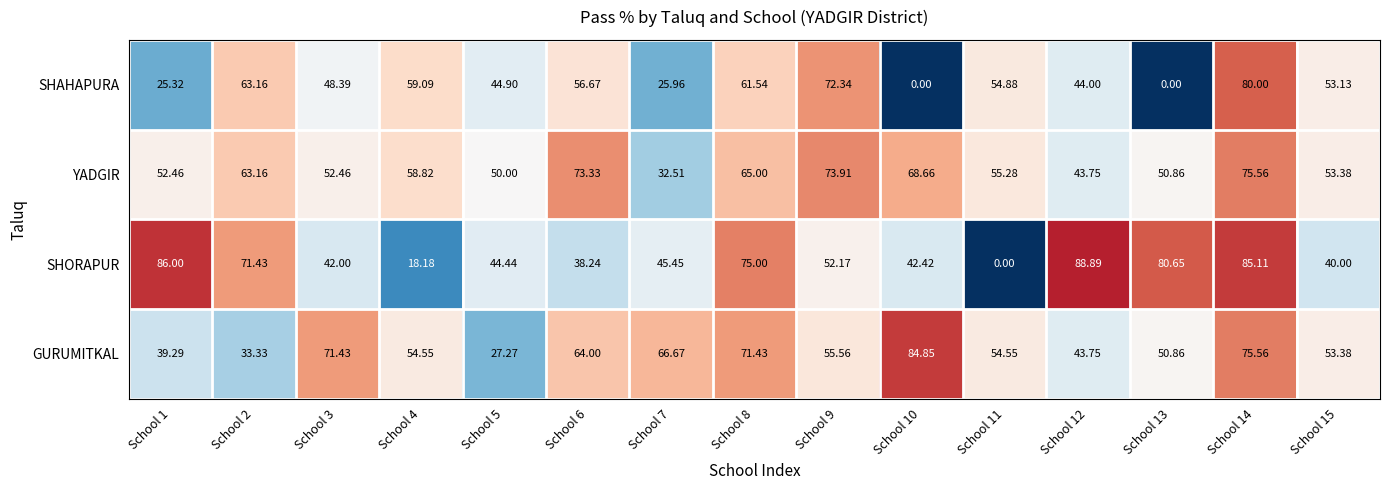

What is the total value across all series at School 15?

199.9